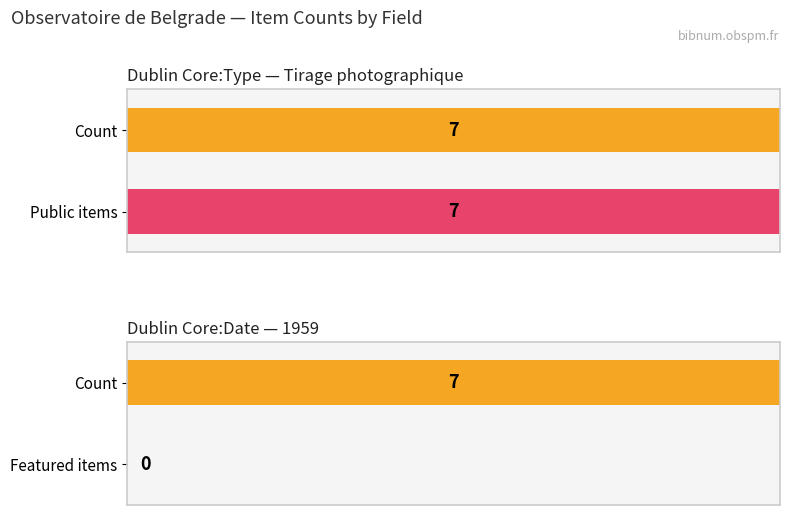

Is the value of public at Inv.I.1653 (26) greater than the value of featured at Inv.I.1653 (29)?

Yes